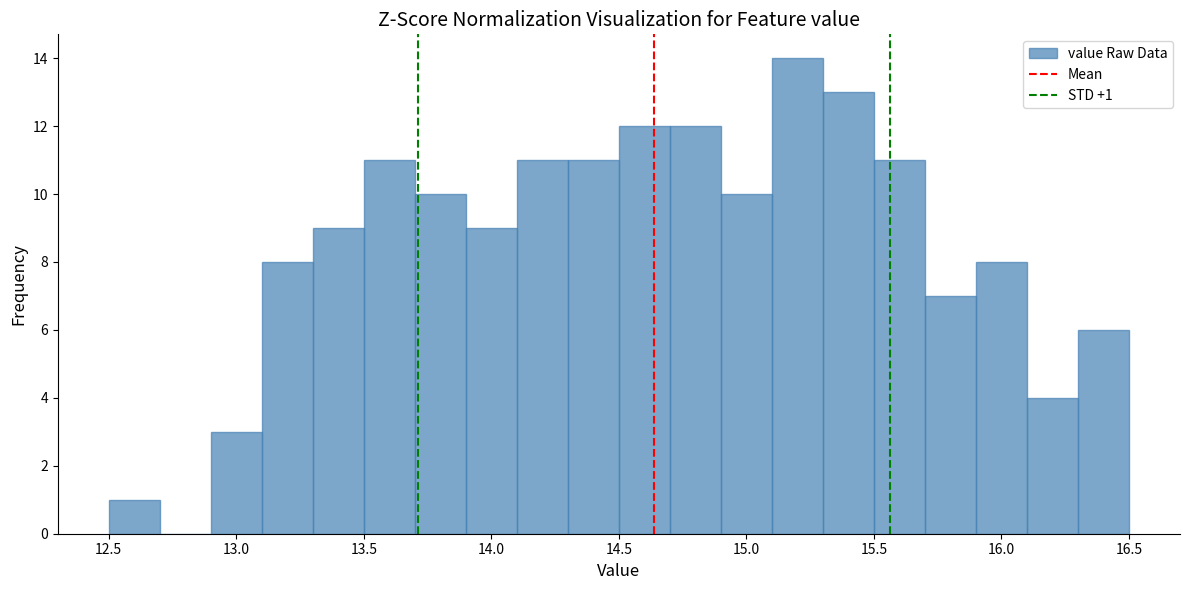

Which range on the x-axis has the tallest bar?

15.1 to 15.3